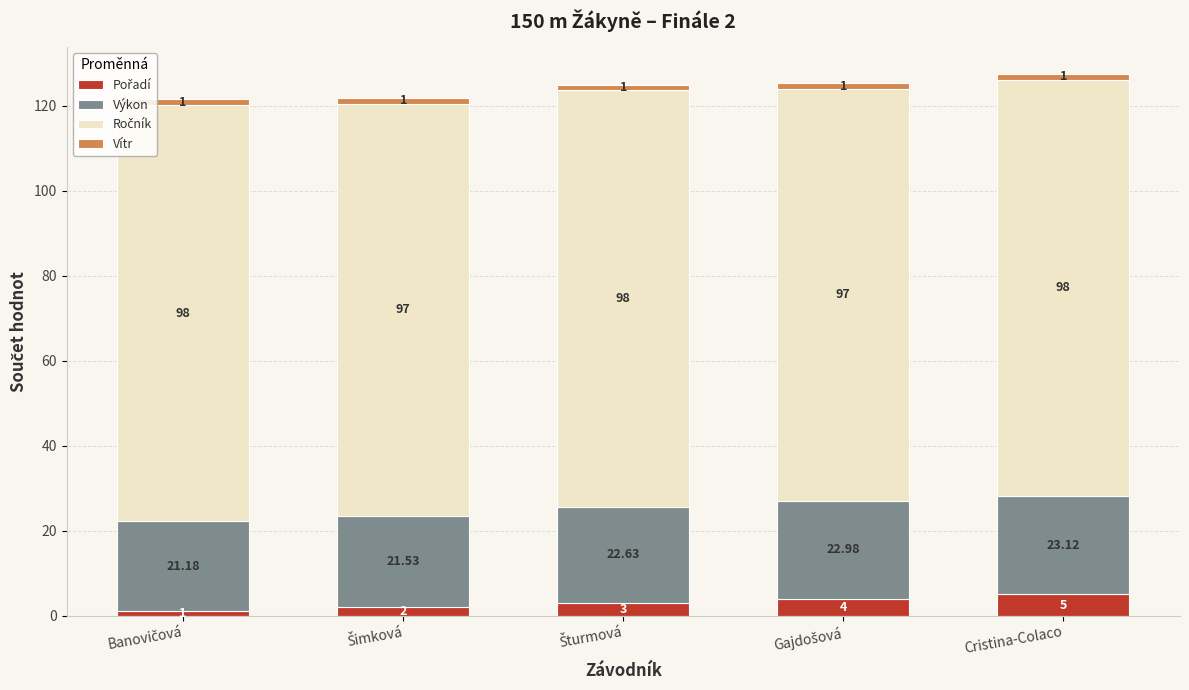

Are the bars horizontal?

No